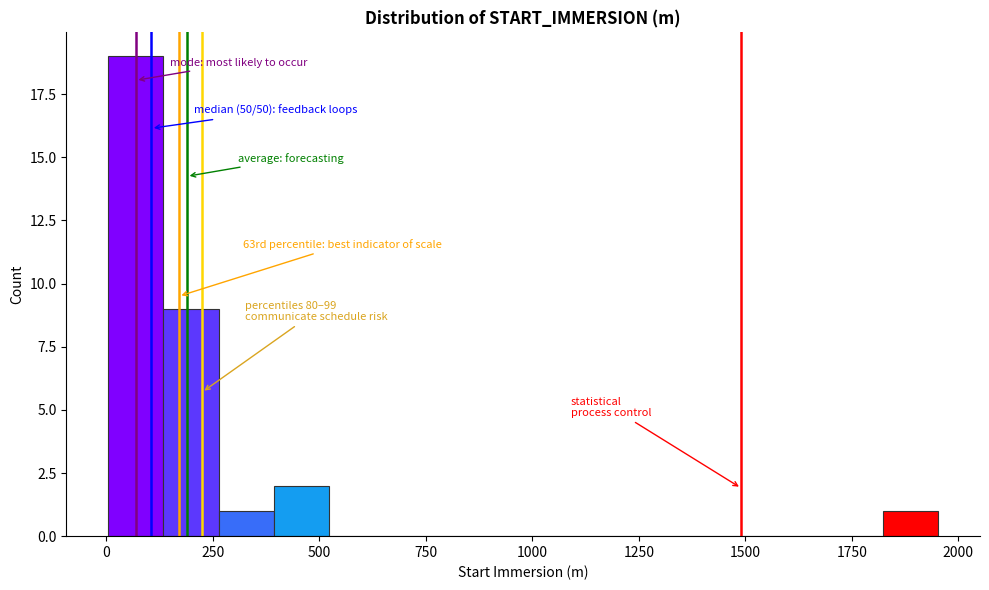

Read against the x-axis, roughly where is the centre of the tallest bar?

50